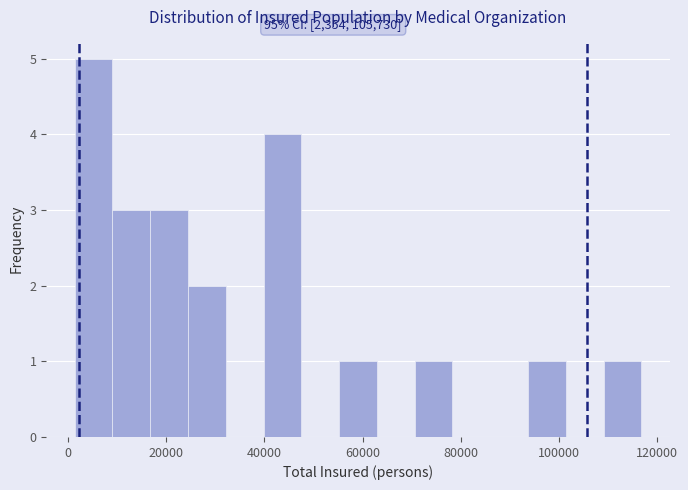

Read against the x-axis, roughly where is the centre of the tallest bar?

6000